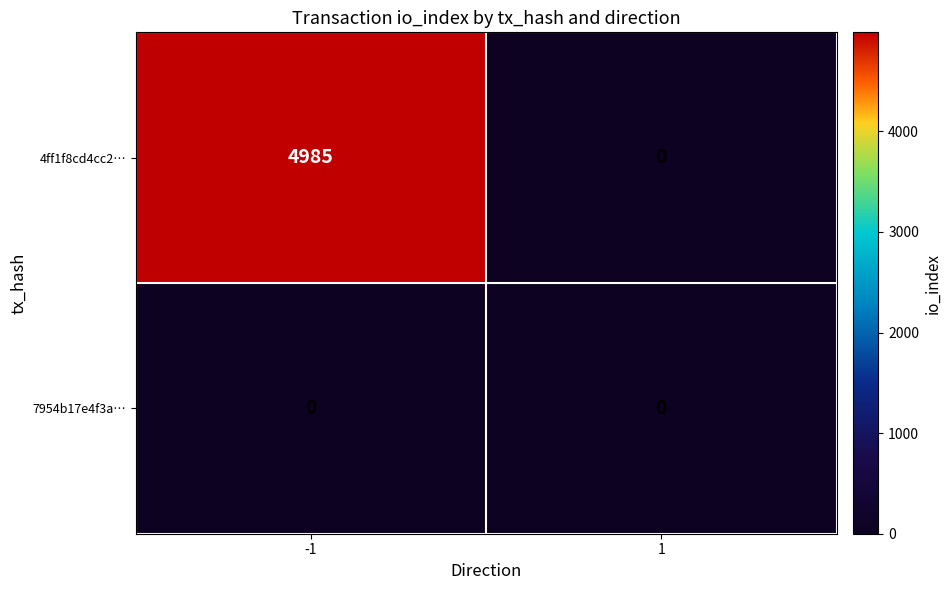

Reading left to right, what are all the values shown in this chart?

4ff1f8cd4cc2…: -1=4985	1=0
7954b17e4f3a…: -1=0	1=0